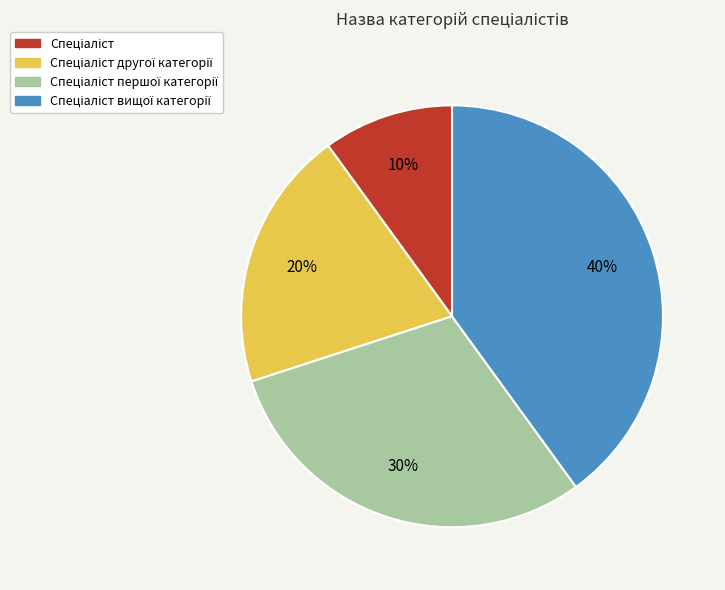

To the nearest percent, what is the difference between the largest and smallest slice percentages?

30%